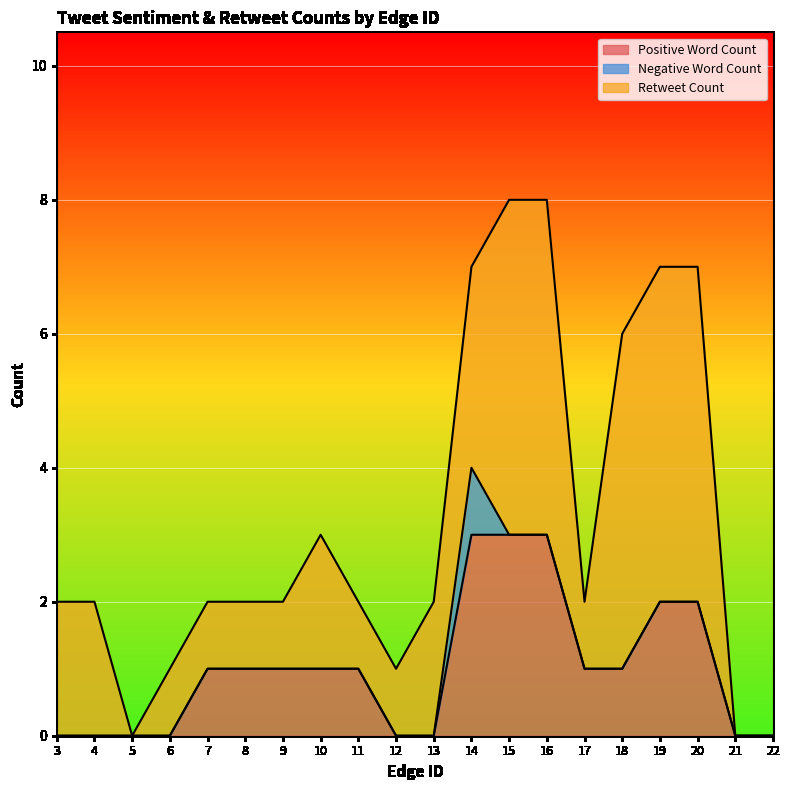

How many values in Positive Word Count are above zero?

12